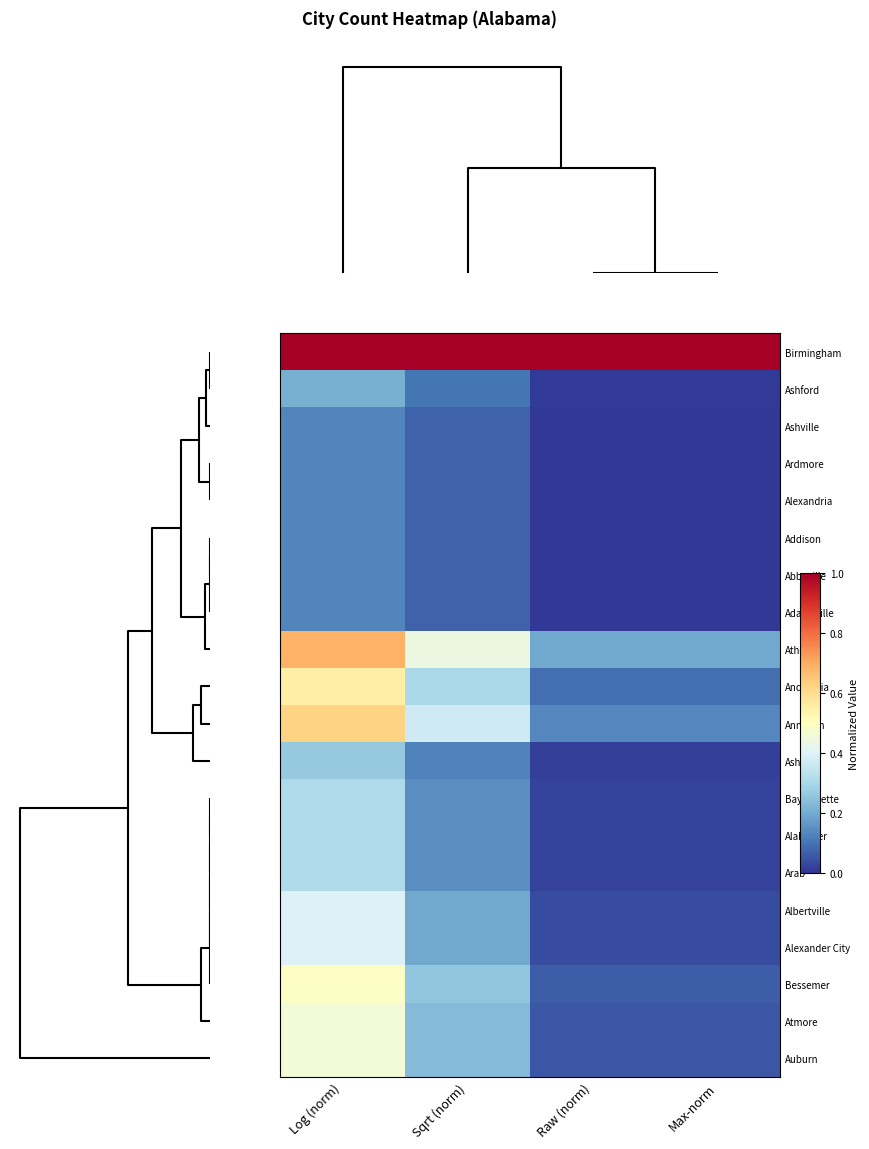

What is the maximum value shown in the chart?

1.0